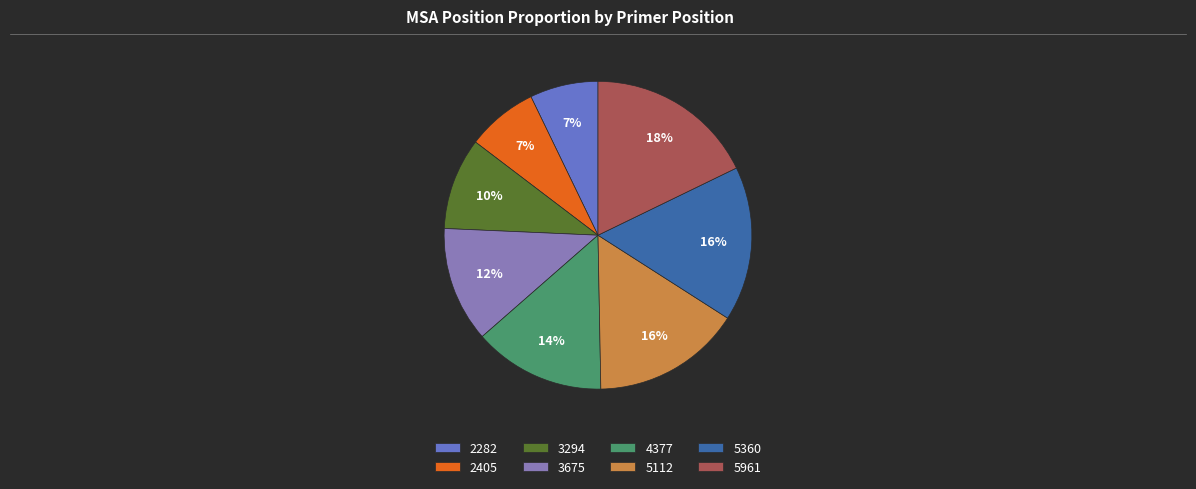

What is the largest slice in the pie chart?

5961